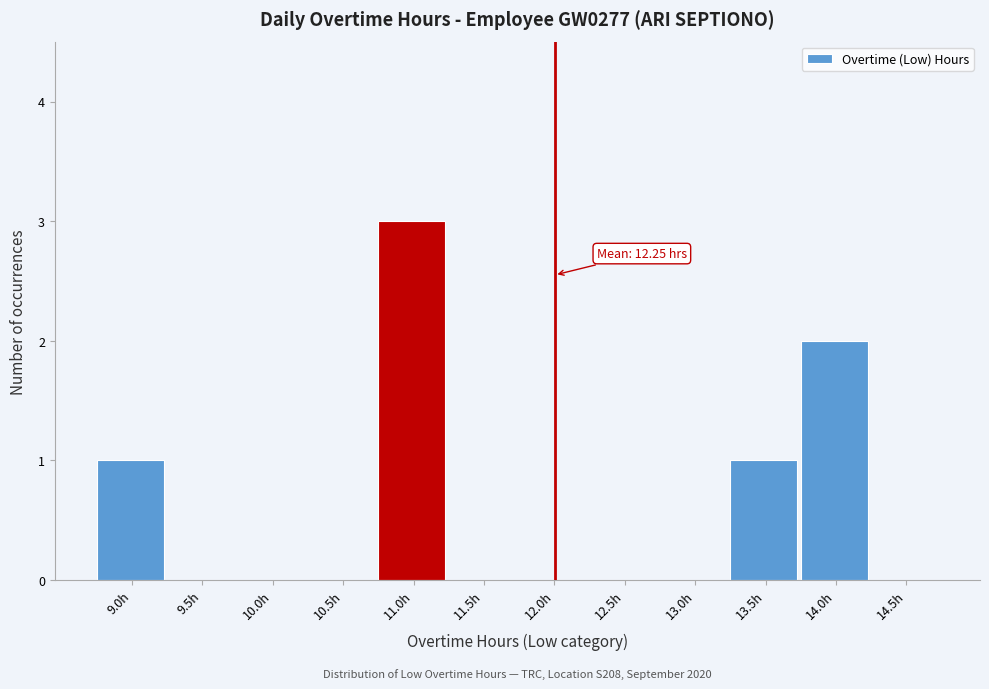

Reading right to left, list all the values displayed in this chart.

14.5h=0	14.0h=2	13.5h=1	13.0h=0	12.5h=0	12.0h=0	11.5h=0	11.0h=3	10.5h=0	10.0h=0	9.5h=0	9.0h=1